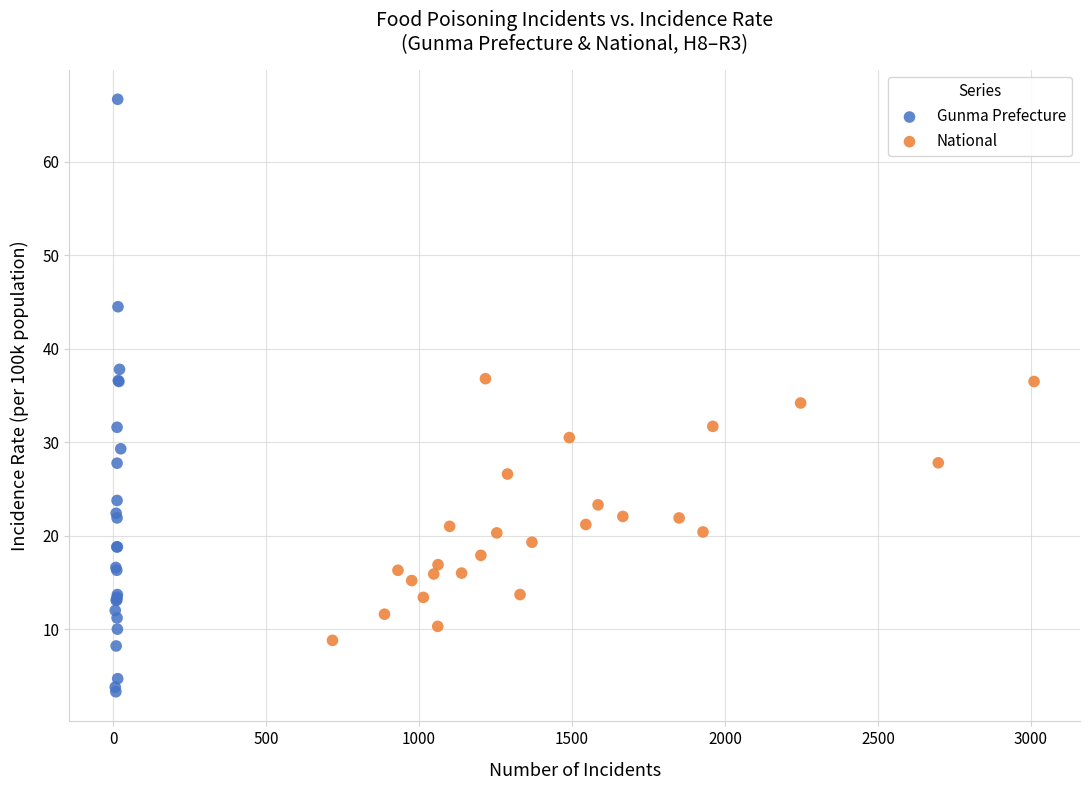

What are all the series names shown in the legend?

Gunma Prefecture, National